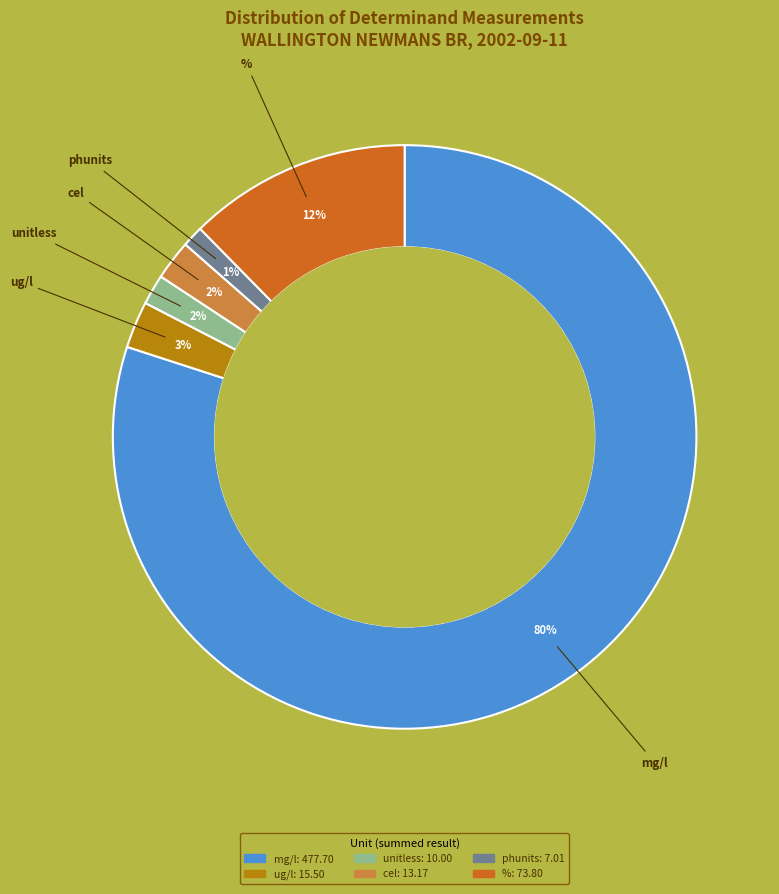

Is there any slice that represents more than half of the pie?

Yes